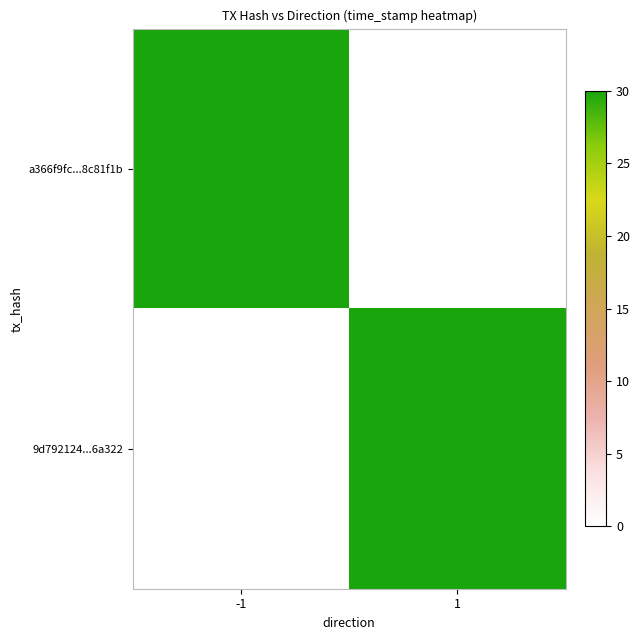

Rank the series by their maximum value, from highest to lowest.

a366f9fc...8c81f1b, 9d792124...6a322